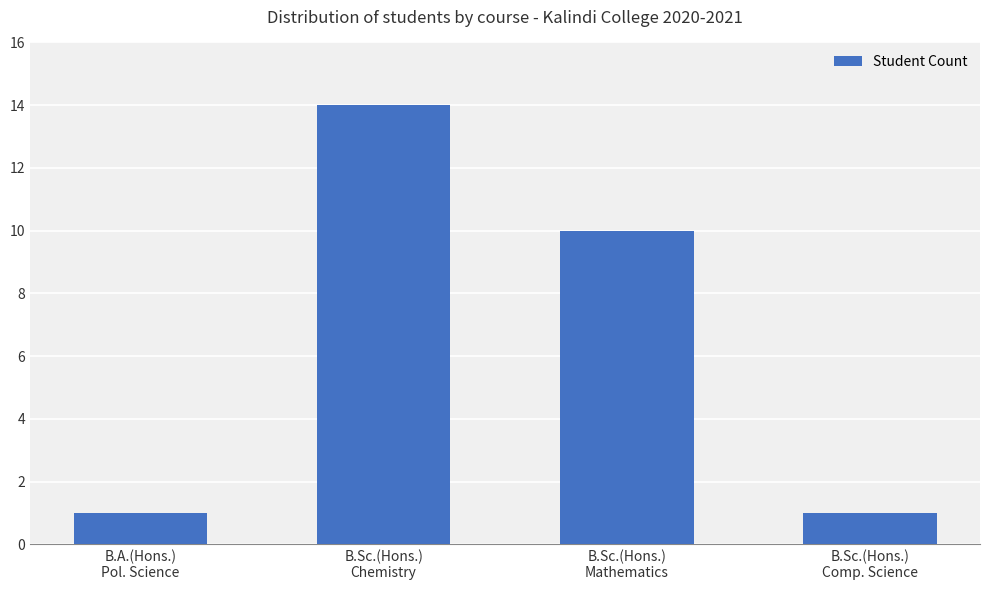

What is the label of the 1st bar from the left?

B.A.(Hons.)
Pol. Science